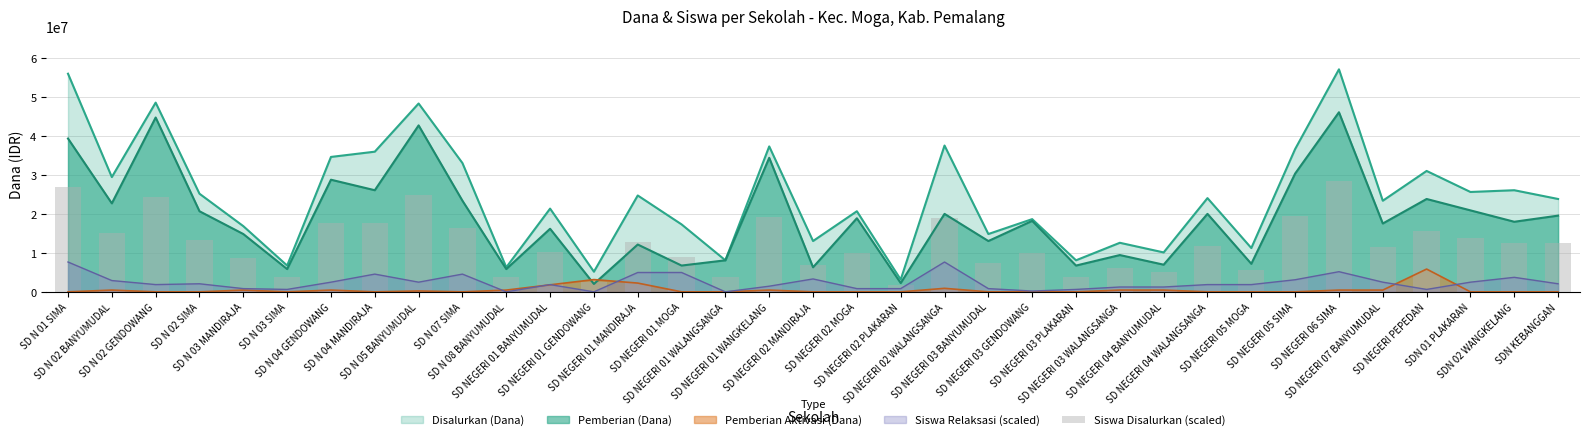

True or false: Pemberian Aktivasi (Dana) and Disalurkan (Dana) cross at least once.

False